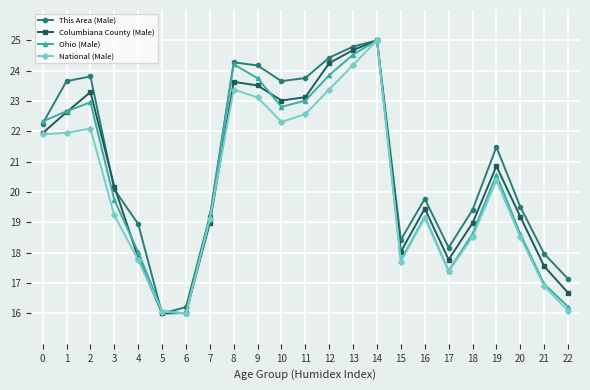

Which series changed the most between 14 and 21?

National (Male)